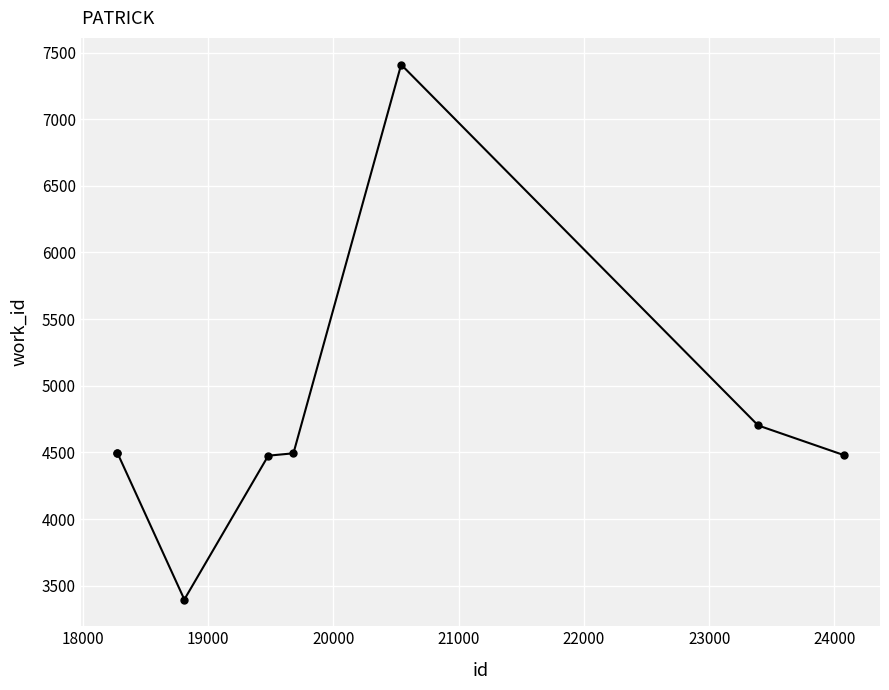

True or false: there are more than 0 points higher than both neighbors.

True